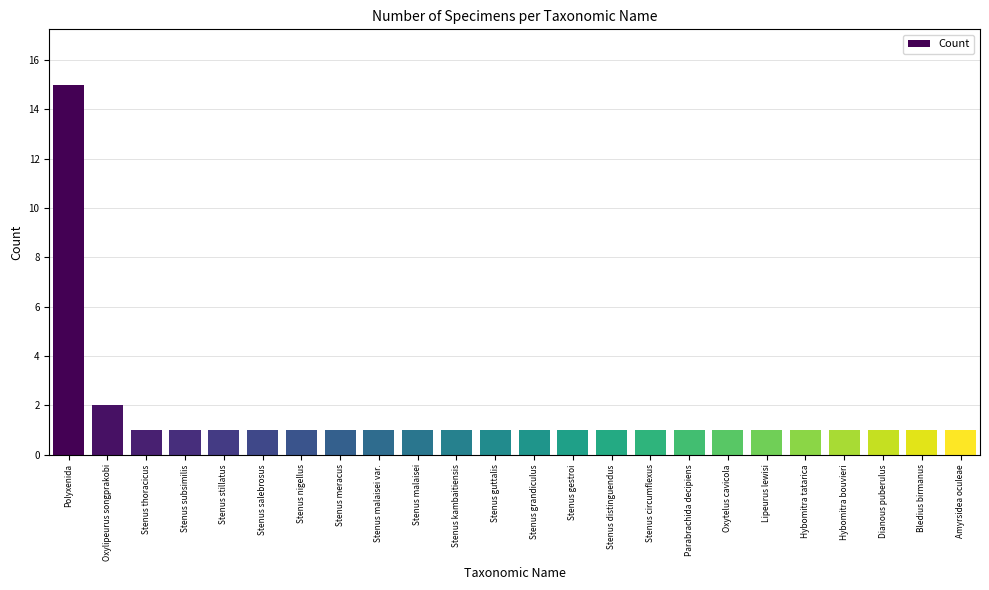

How many bars are there in total?

24